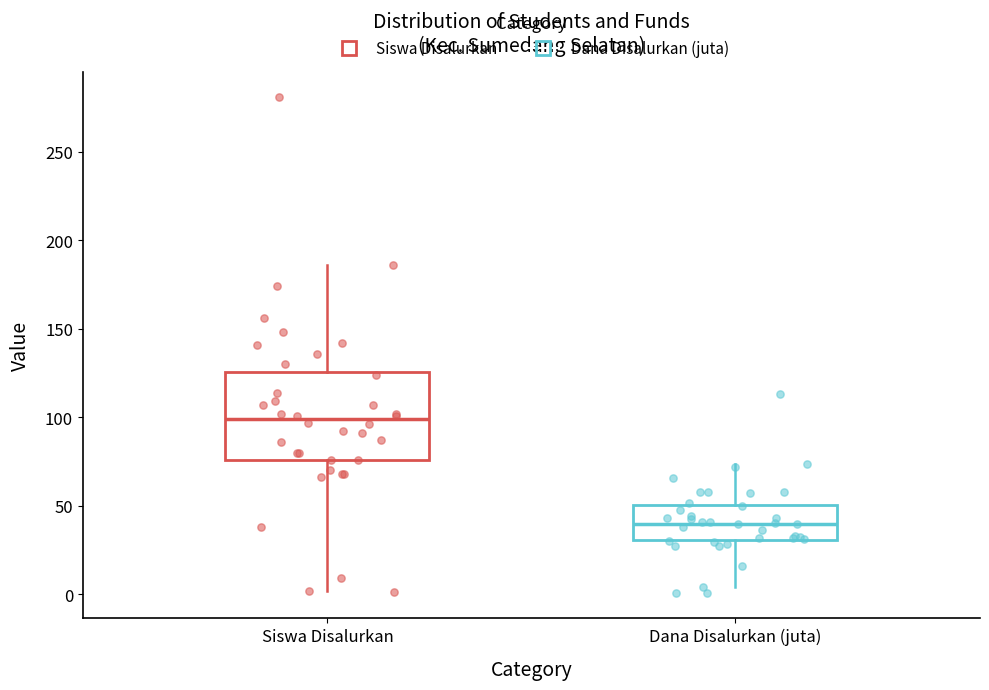

Which box's median line is the highest?

Siswa Disalurkan